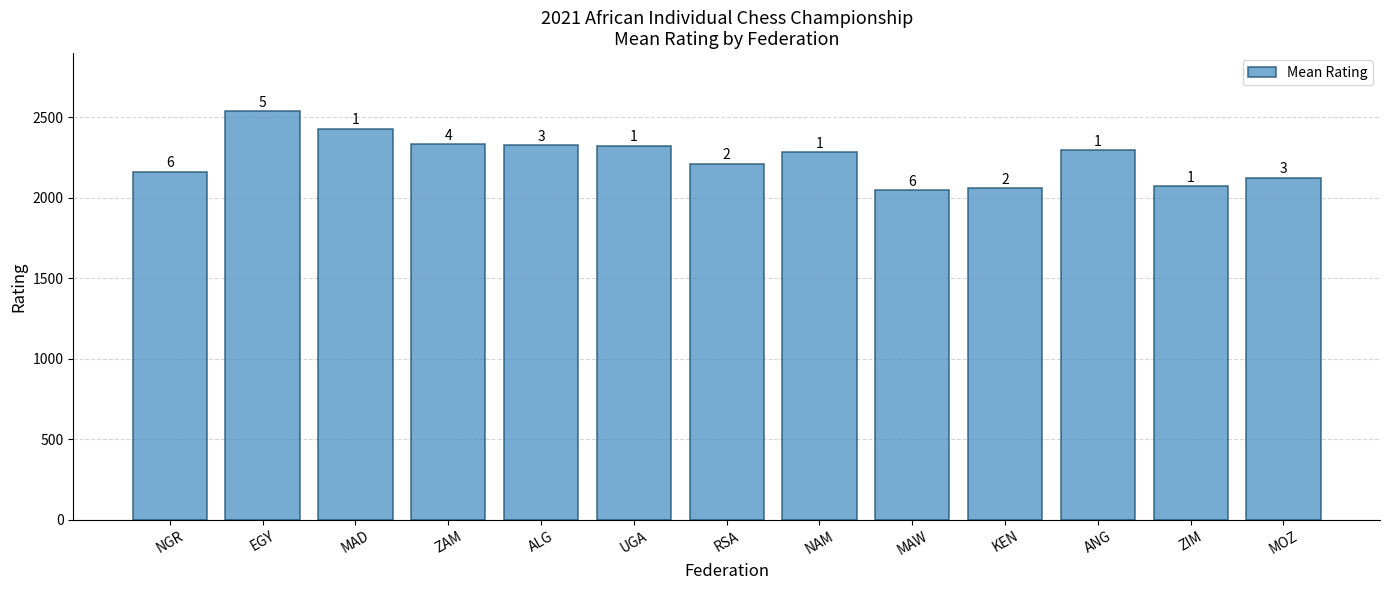

How many bars are there in total?

13